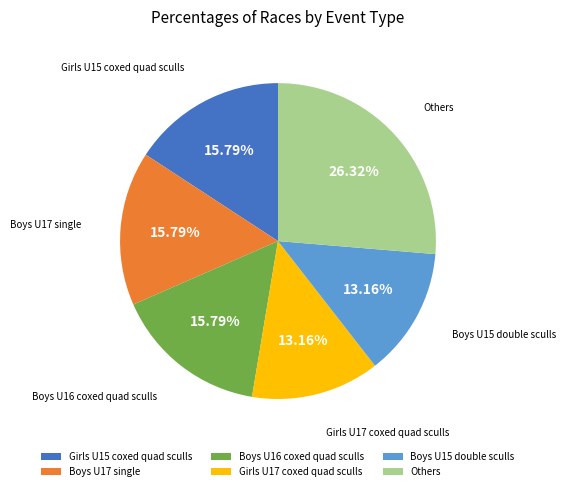

To the nearest percent, what is the difference between the largest and smallest slice percentages?

13%